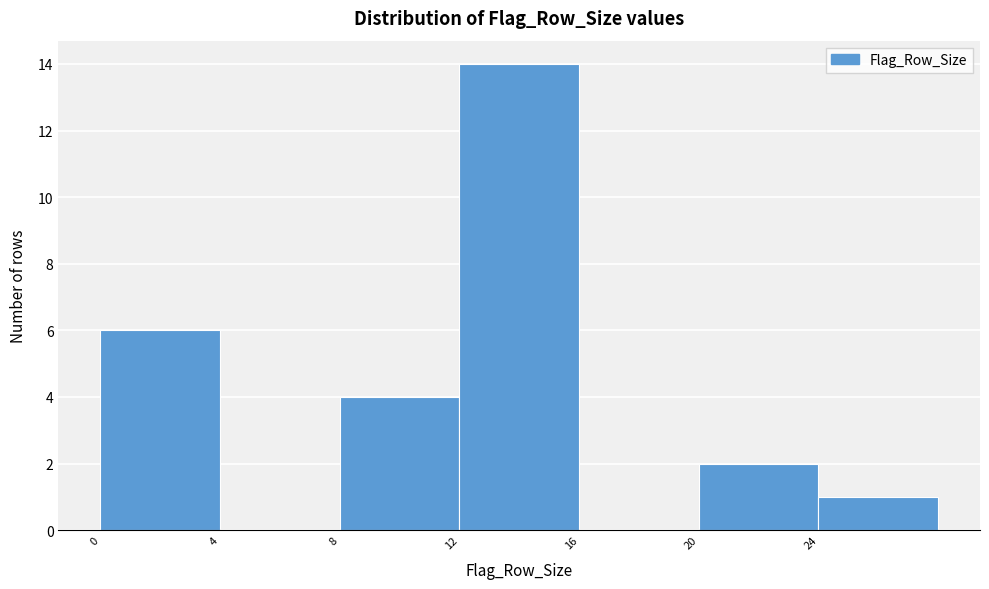

Reading left to right, transcribe this chart: for each bar, give the range it covers on the x-axis and its height. The values are not printed on the chart, so give them approximately, as read against the axis.

0 to 4: 6
4 to 8: 0
8 to 12: 4
12 to 16: 14
16 to 20: 0
20 to 24: 2
24 to 28: 1